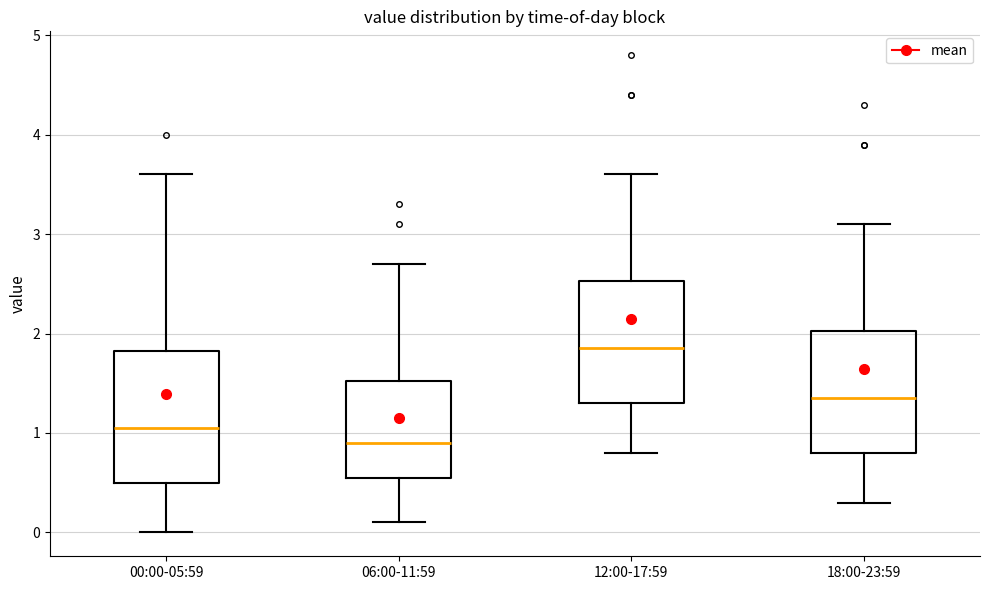

Reading left to right, read every box against the y-axis: the position of its median line, the range the box covers, and the ends of its whiskers. The values are not printed on the chart, so give them approximately, as read against the axis.

00:00-05:59: median 1.1, box 0.5 to 1.8, whiskers 0.0 to 3.6
06:00-11:59: median 0.9, box 0.6 to 1.5, whiskers 0.1 to 2.7
12:00-17:59: median 1.9, box 1.3 to 2.5, whiskers 0.8 to 3.6
18:00-23:59: median 1.4, box 0.8 to 2.0, whiskers 0.3 to 3.1